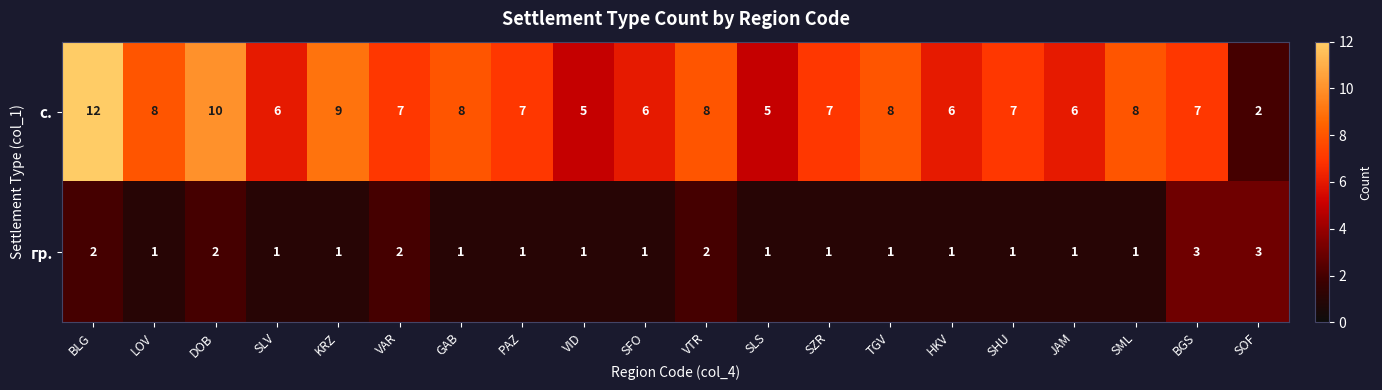

What is the maximum value for с.?

12